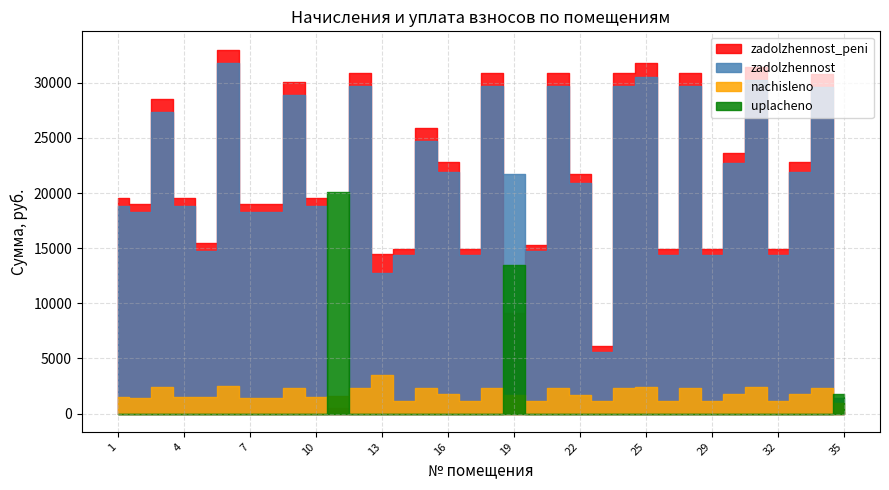

Rank the series at 33 from highest to lowest value.

zadolzhennost_peni, zadolzhennost, nachisleno, uplacheno